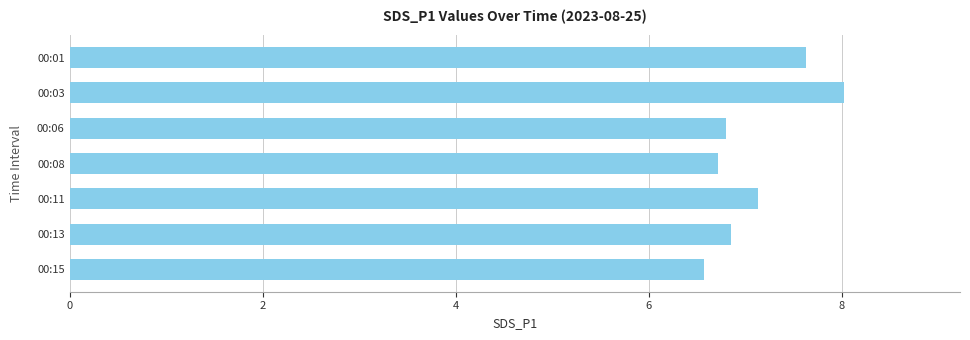

Between 00:08 and 00:03, which is larger?

00:03